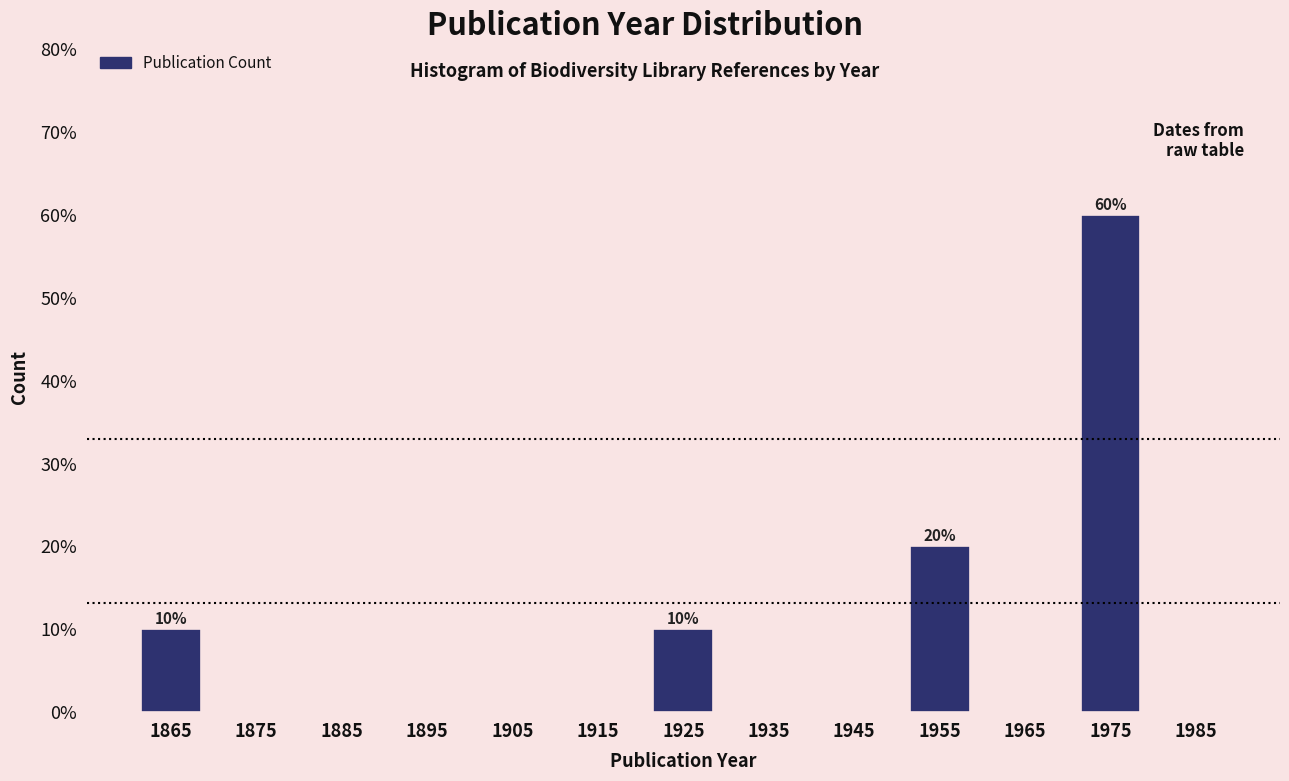

Over which range of the x-axis is the bar tallest?

1970 to 1980